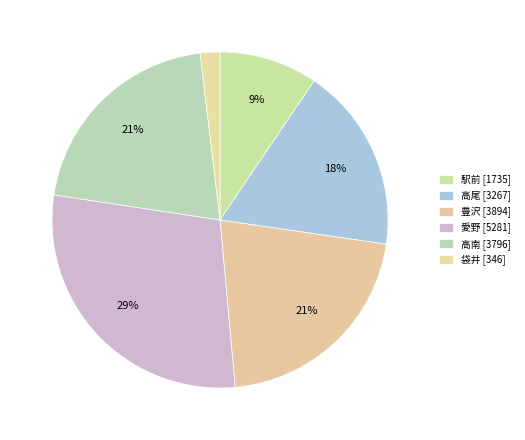

Which category has the biggest portion of the pie?

愛野